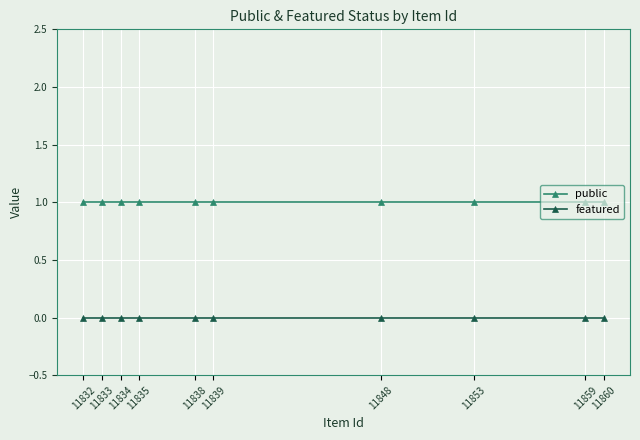

List the labels in order of featured value, largest first.

11860, 11859, 11853, 11848, 11839, 11838, 11835, 11834, 11833, 11832